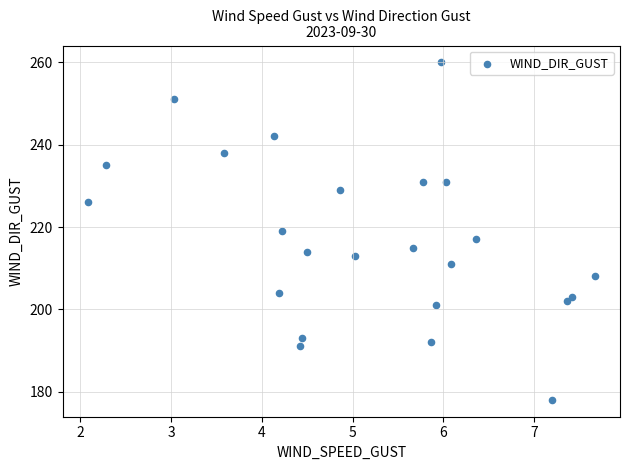

What is the range of Y values (max minus min)?

82